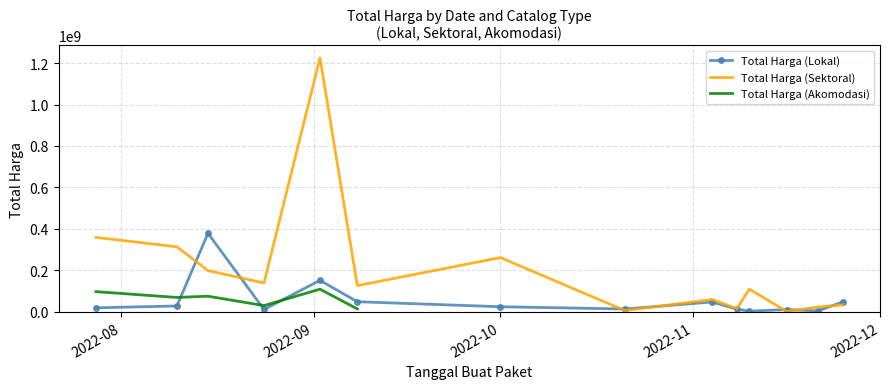

What are all the series names shown in the legend?

Total Harga (Lokal), Total Harga (Sektoral), Total Harga (Akomodasi)